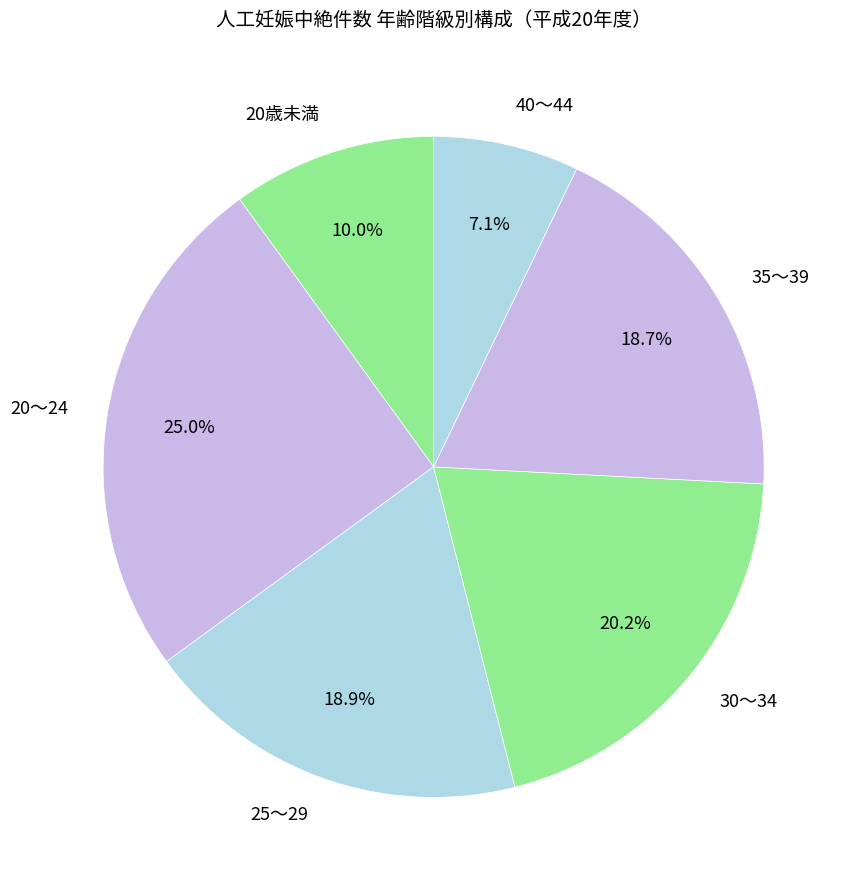

How much of the chart is everything except 20～24?

75.0%